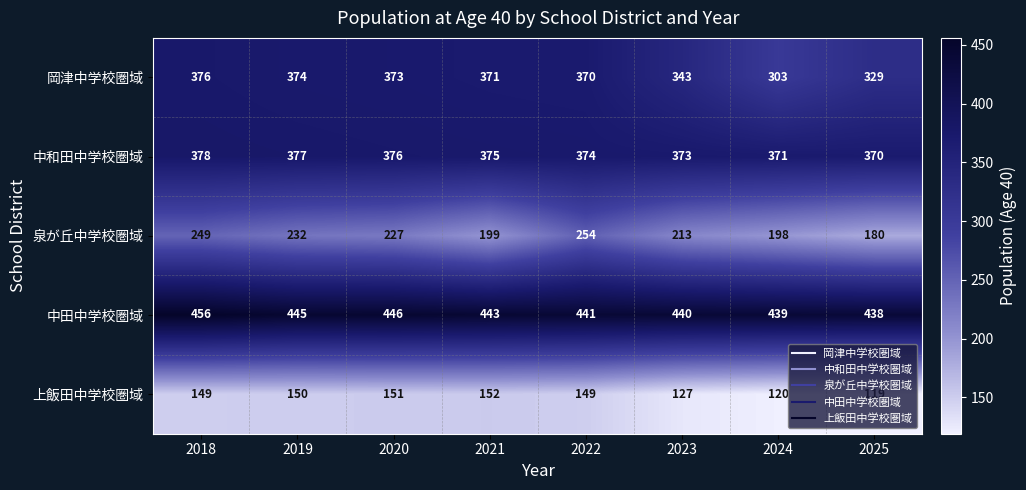

Rank the series at 2020 from lowest to highest value.

上飯田中学校圏域, 泉が丘中学校圏域, 岡津中学校圏域, 中和田中学校圏域, 中田中学校圏域